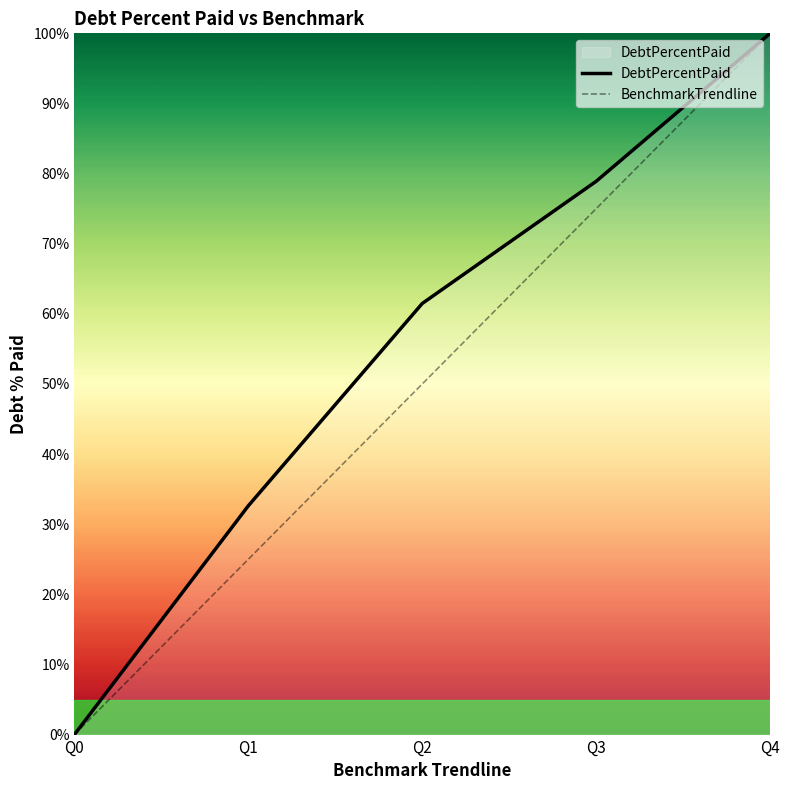

How many values in DebtPercentPaid are above zero?

4